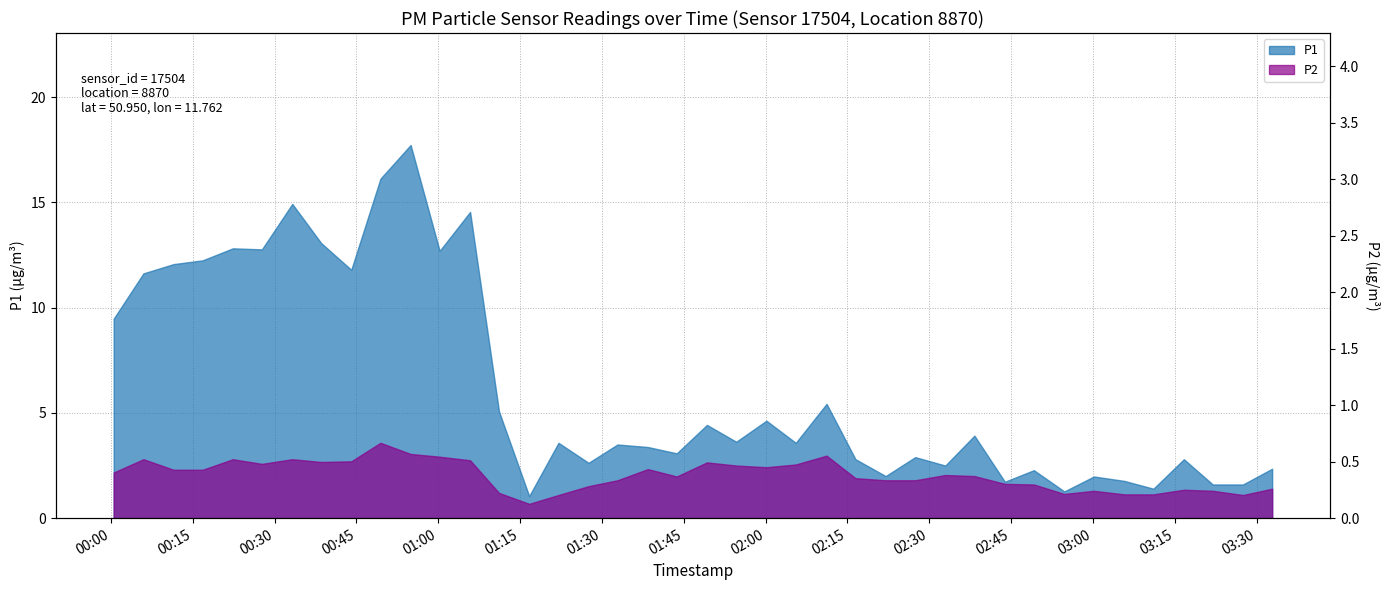

The value at 01:11 is 1.2. True or false?

True